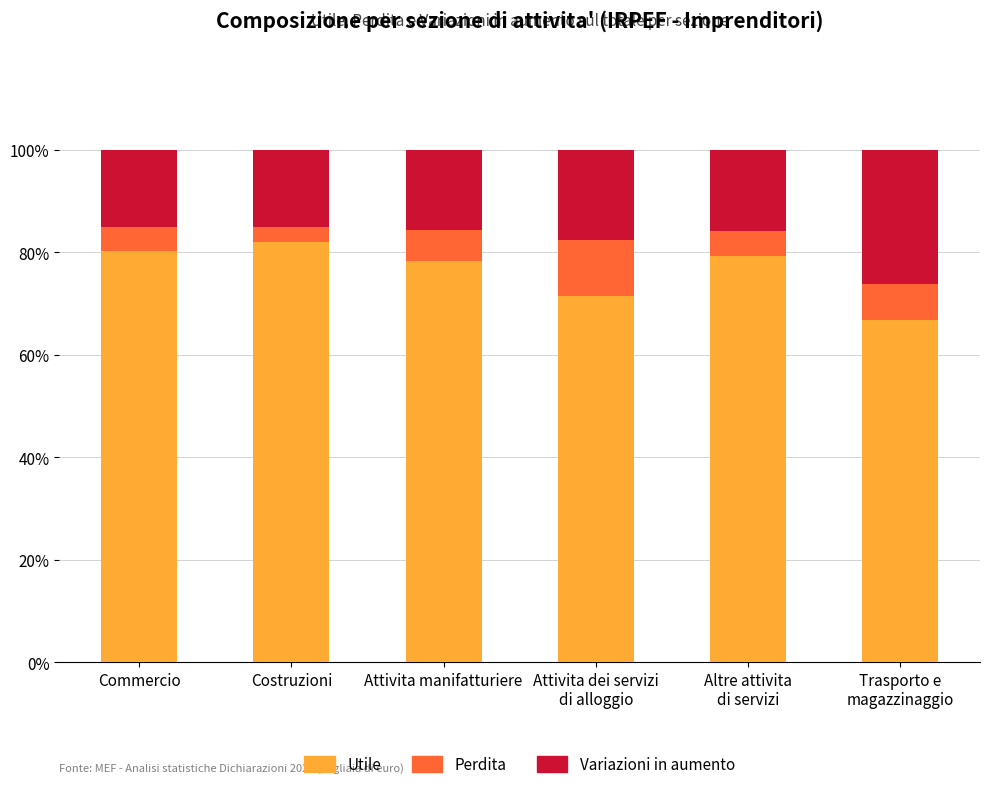

What is the total value across all series at Costruzioni?

100.0